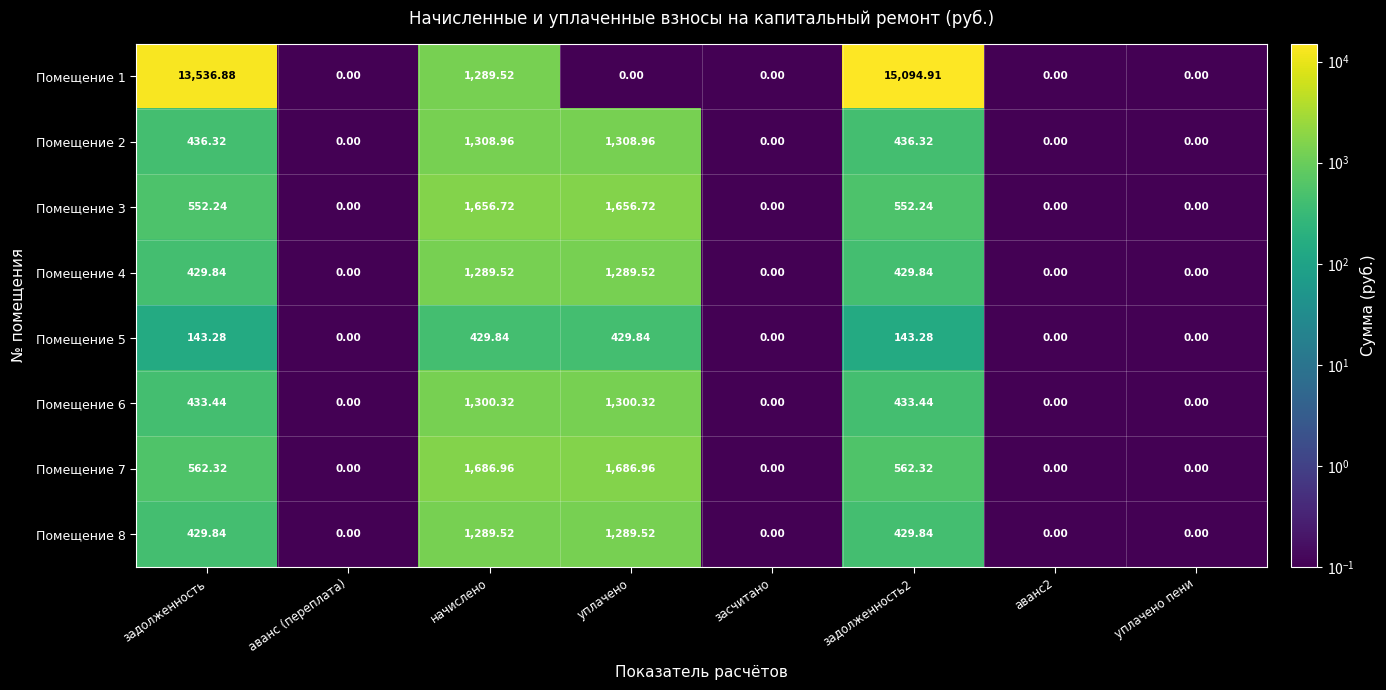

At which label does Помещение 3 first exceed 552?

задолженность